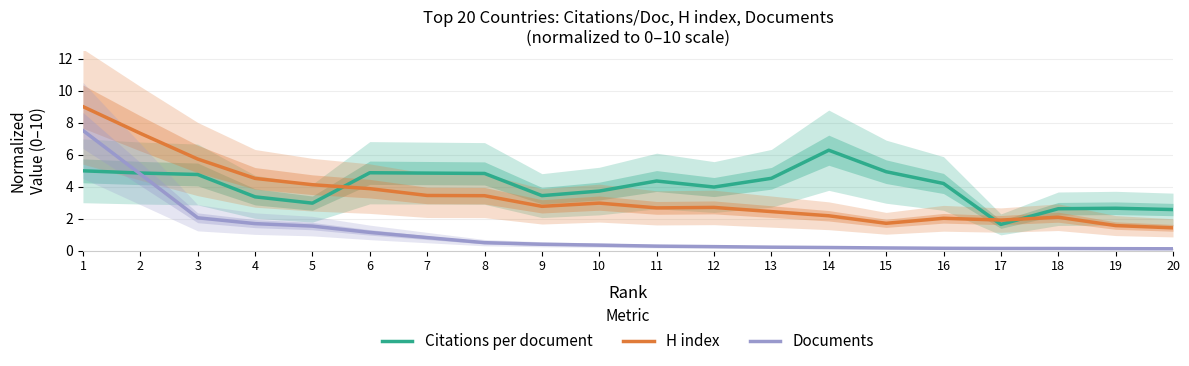

At which category does Citations per document reach its first local peak?

6